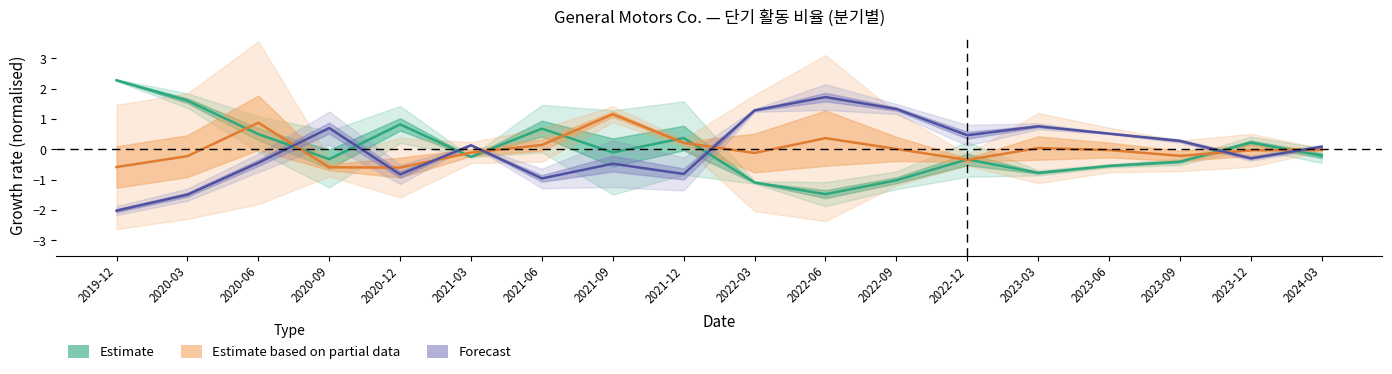

At which label does Estimate partial (미지급금 회전율·재고일수) reach its minimum?

2020-12